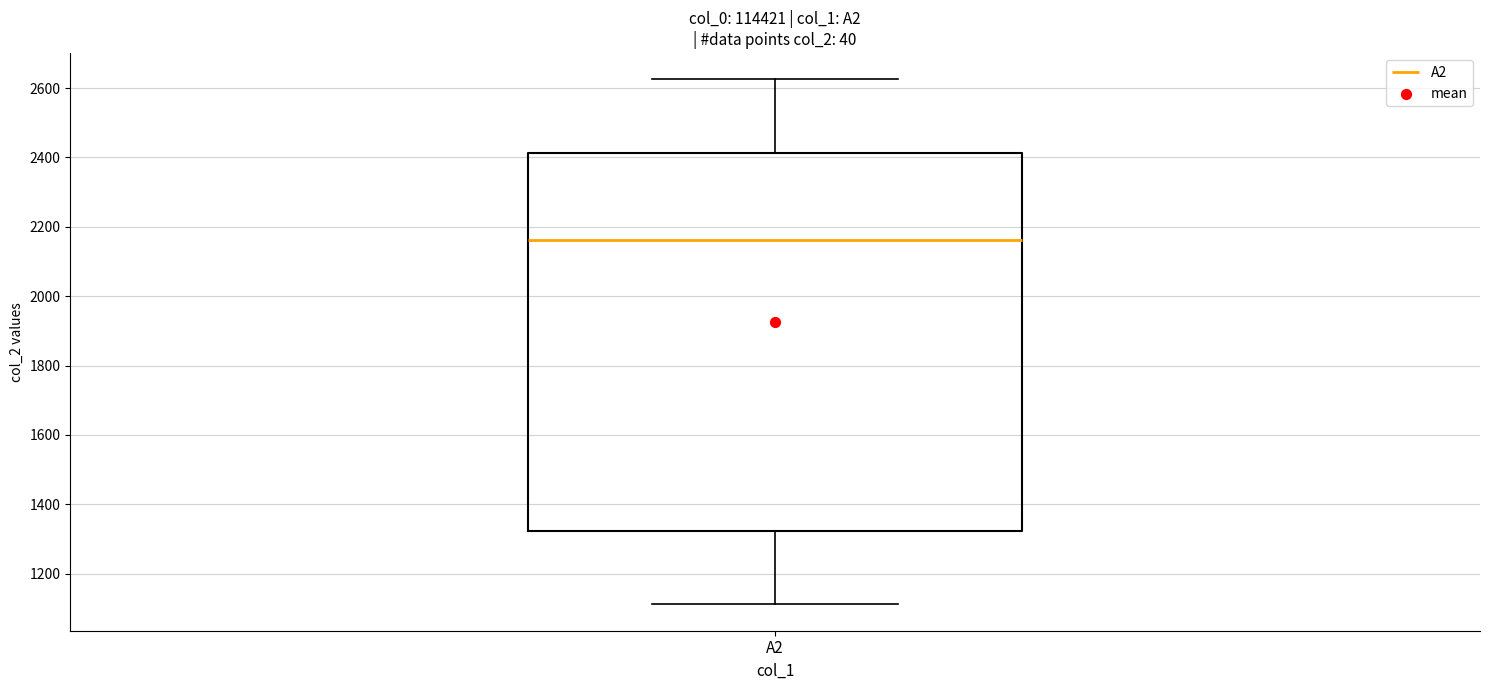

Transcribe this box plot: give where the median line is, the range the box spans, and where the two whiskers end, as read against the y-axis. The values are not printed on the chart, so give them approximately, as read against the axis.

median 2160, box 1320 to 2420, whiskers 1120 to 2620